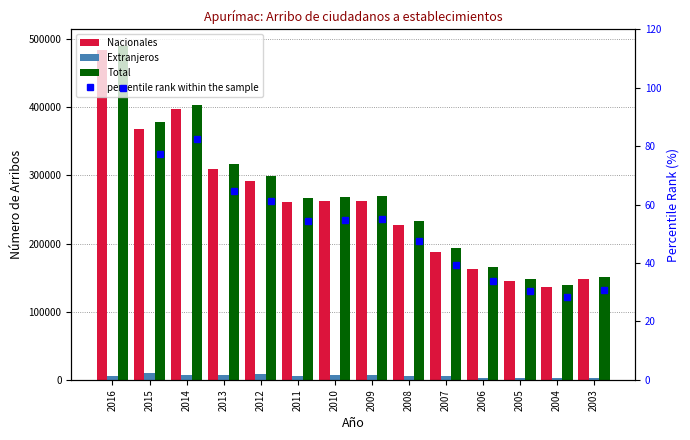

Reading left to right, extract all data points from this chart.

Nacionales: 484441.0	367819.0	396992.0	309305.0	291028.0	260556.0	261755.0	262881.0	226630.0	188055.0	162456.0	145415.0	135867.0	148494.0
Extranjeros: 5092.0	10369.0	6921.0	7215.0	8282.0	5813.0	7067.0	6484.0	6042.0	5036.0	3298.0	2887.0	2870.0	2395.0
Total: 489533.0	378188.0	403913.0	316520.0	299310.0	266369.0	268822.0	269365.0	232672.0	193091.0	165754.0	148302.0	138737.0	150889.0
percentile rank within the sample: 100.0	77.3	82.5	64.7	61.1	54.4	54.9	55.0	47.5	39.4	33.9	30.3	28.3	30.8